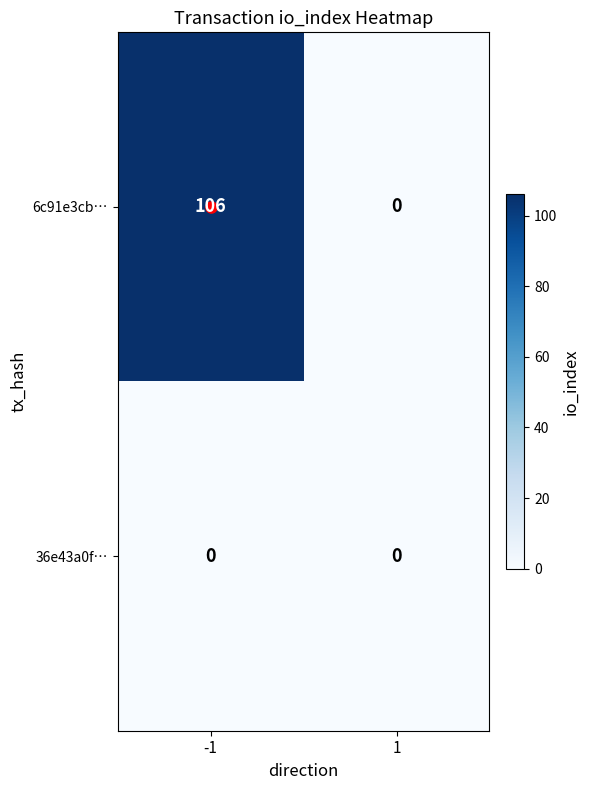

What is the highest value of the 6c91e3cb… series?

106